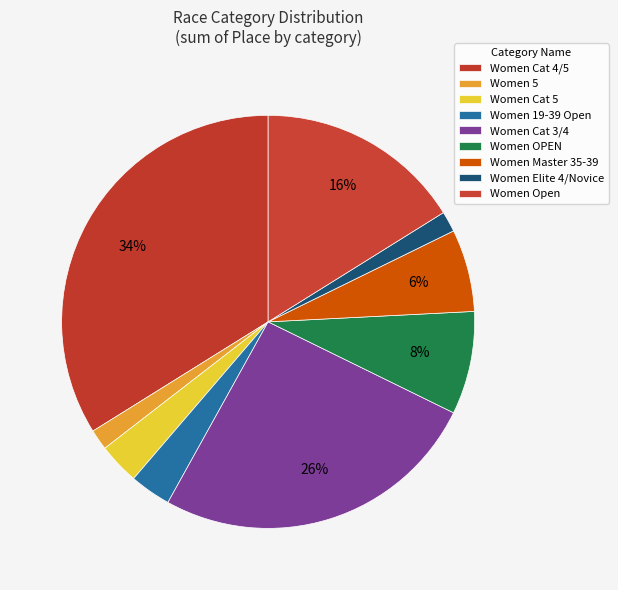

How many slices are in this pie chart?

9